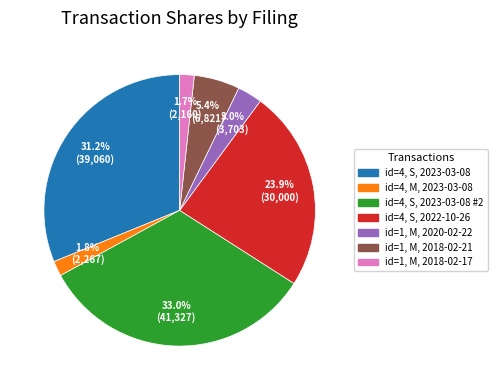

Do id=1, M, 2018-02-17 and id=4, S, 2022-10-26 together represent more than half of the pie?

No